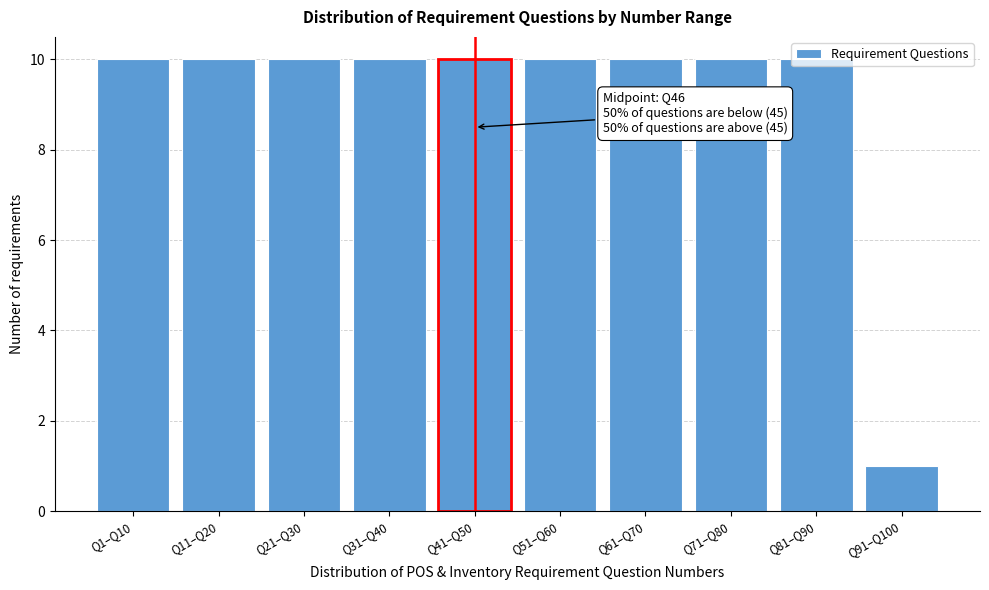

At which category does the chart reach its minimum across all series?

Q91–Q100